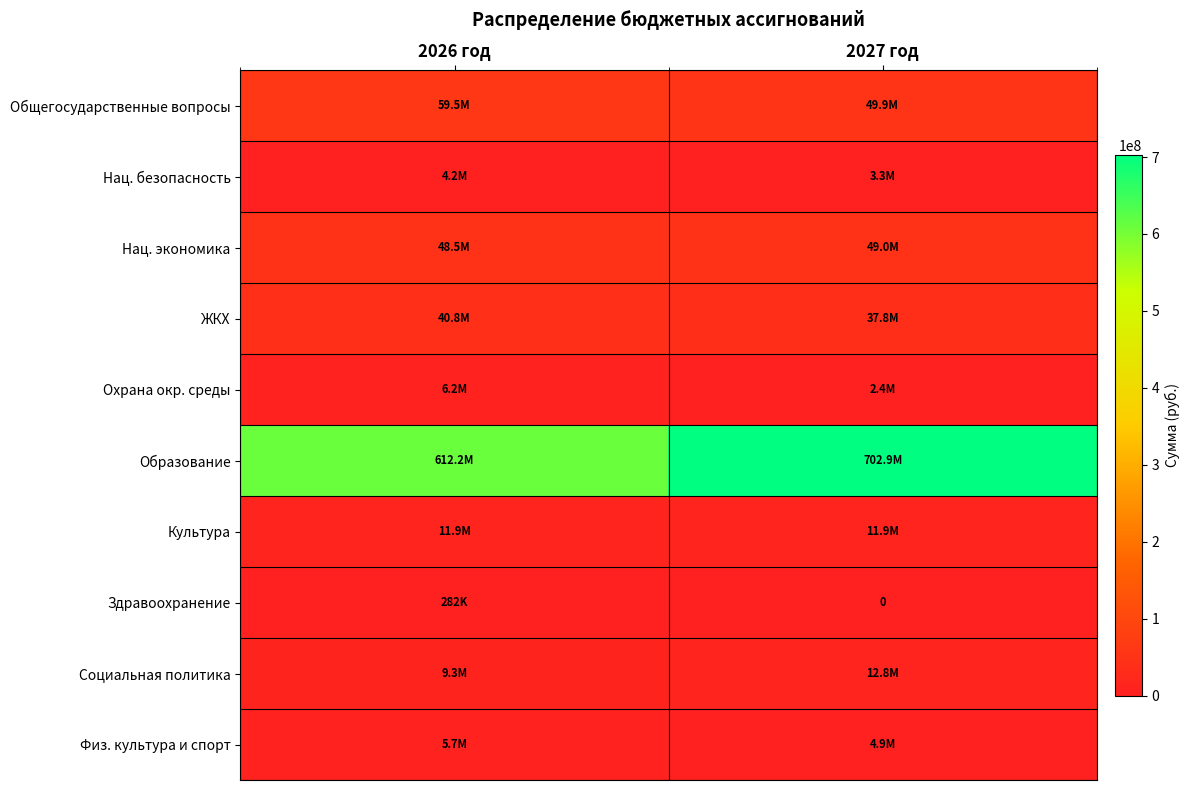

What is the difference between the Нац. безопасность values at 2026 год and 2027 год?

918833.0